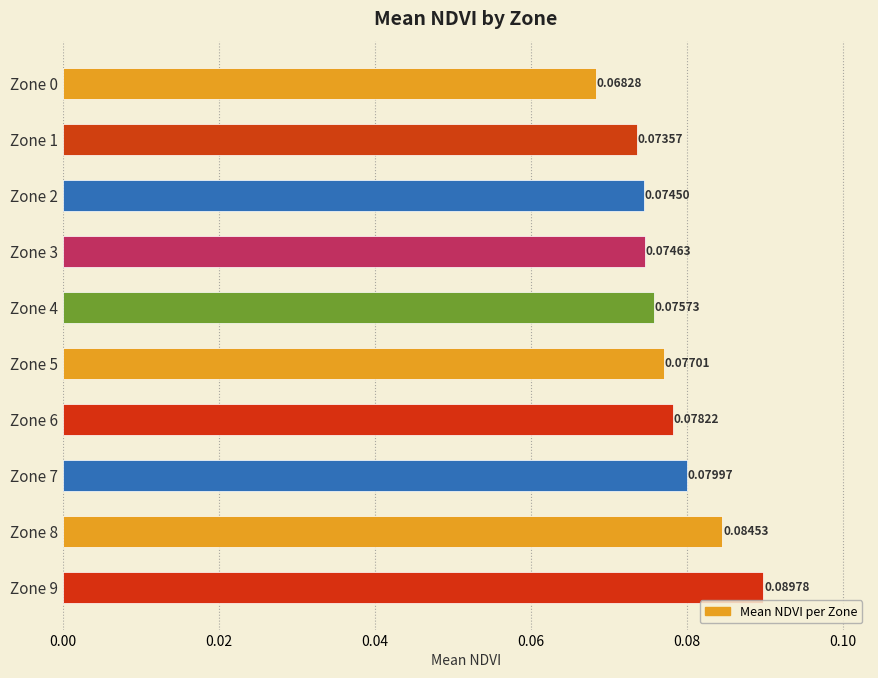

List the labels in order of value, largest first.

Zone 9, Zone 8, Zone 7, Zone 6, Zone 5, Zone 4, Zone 3, Zone 2, Zone 1, Zone 0